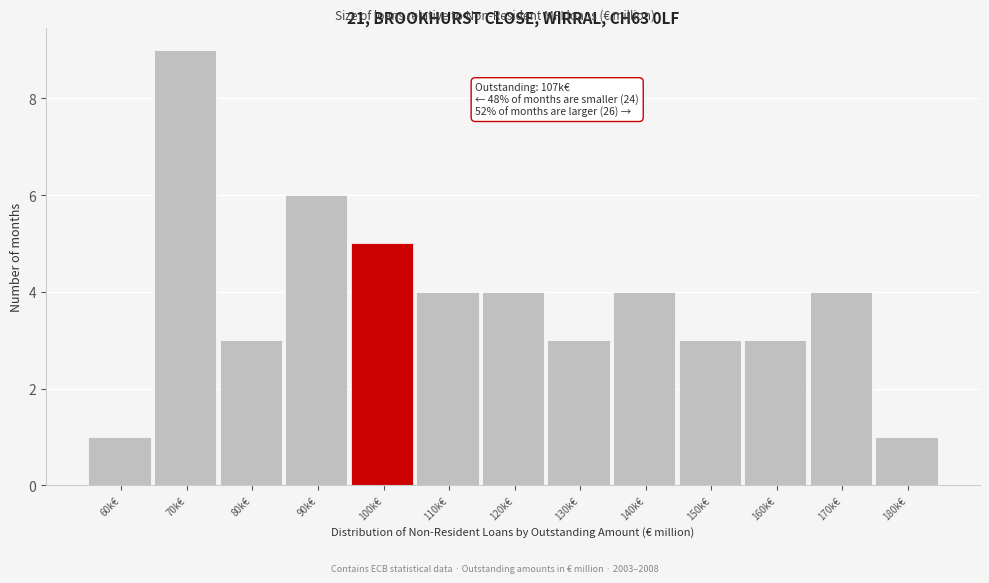

Reading left to right, list all the values displayed in this chart.

1	9	3	6	5	4	4	3	4	3	3	4	1